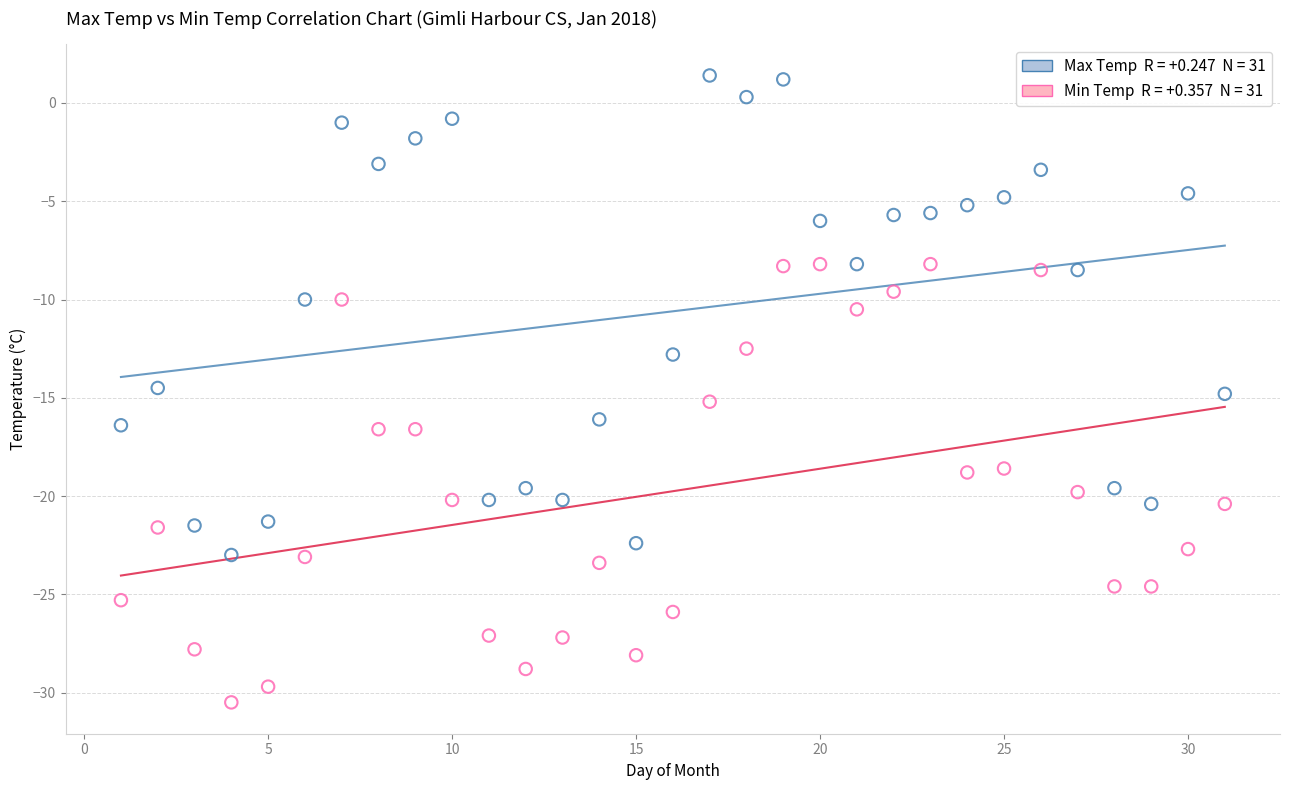

Across all data points, what is the range of Y values (max minus min)?

31.9